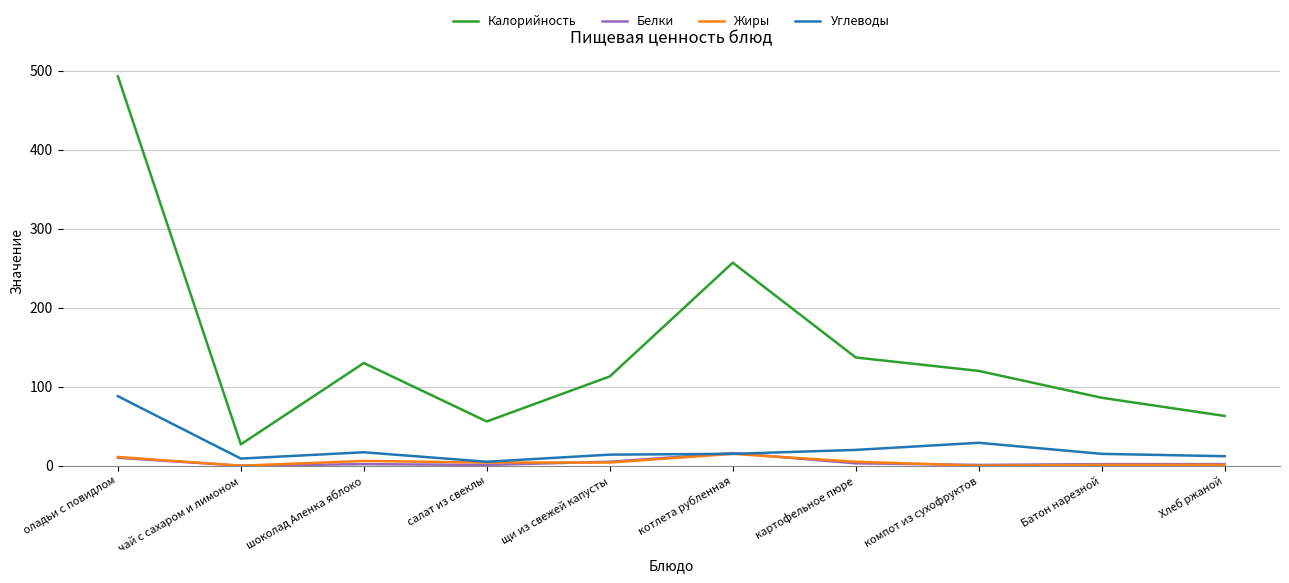

At which category does the chart reach its peak across all series?

оладьи с повидлом